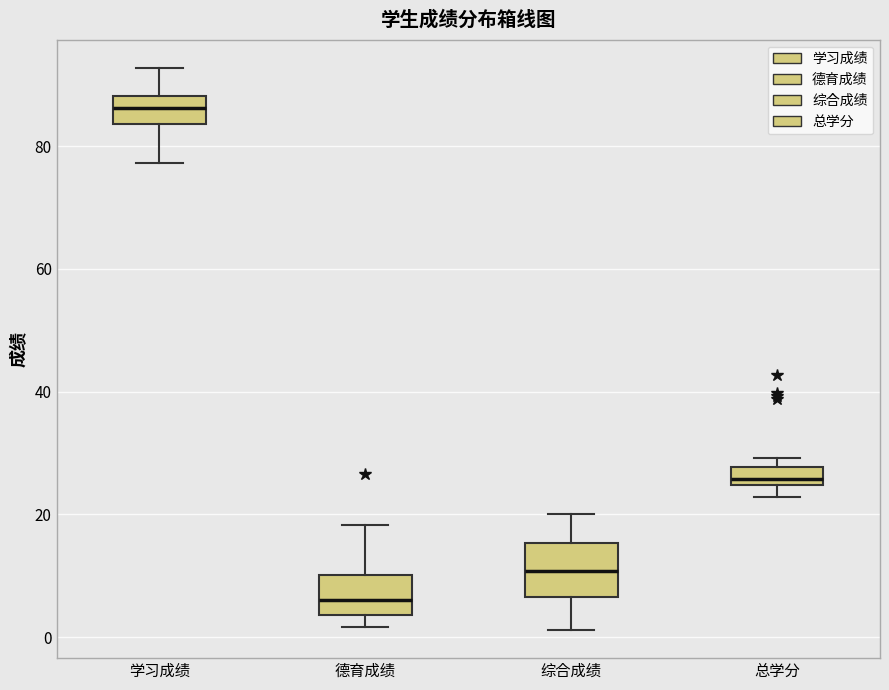

Reading left to right, read every box against the y-axis: the position of its median line, the range the box covers, and the ends of its whiskers. The values are not printed on the chart, so give them approximately, as read against the axis.

学习成绩: median 86, box 84 to 88, whiskers 78 to 92
德育成绩: median 6, box 4 to 10, whiskers 2 to 18
综合成绩: median 10, box 6 to 16, whiskers 2 to 20
总学分: median 26, box 24 to 28, whiskers 22 to 30